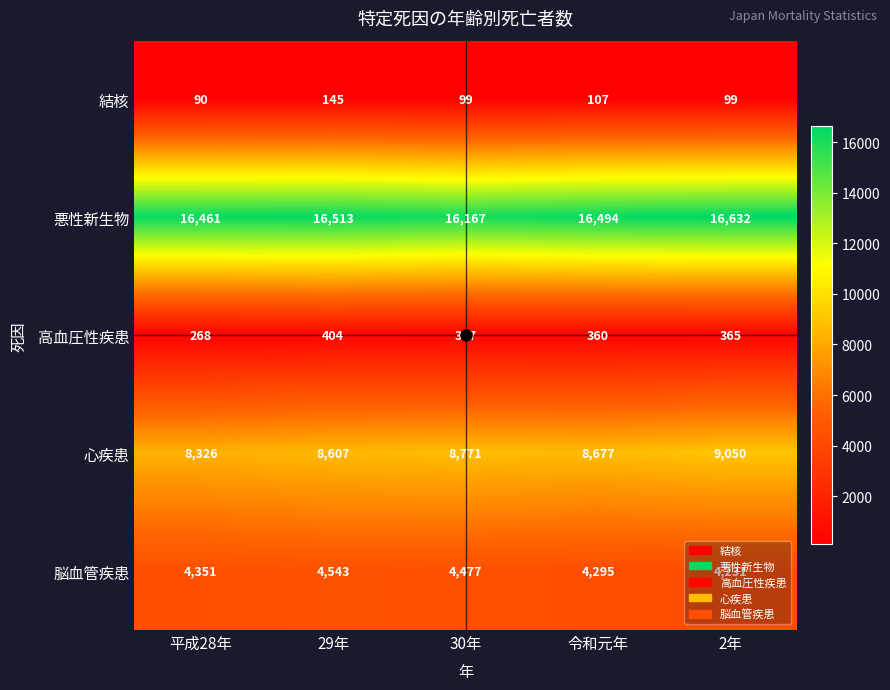

What is the total value across all series at 令和元年?

29933